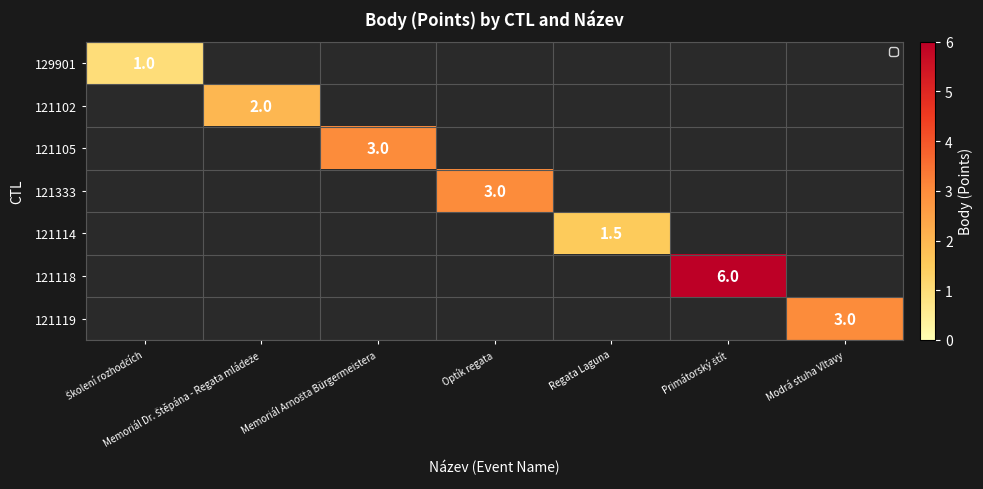

What is the smallest value displayed?

1.0